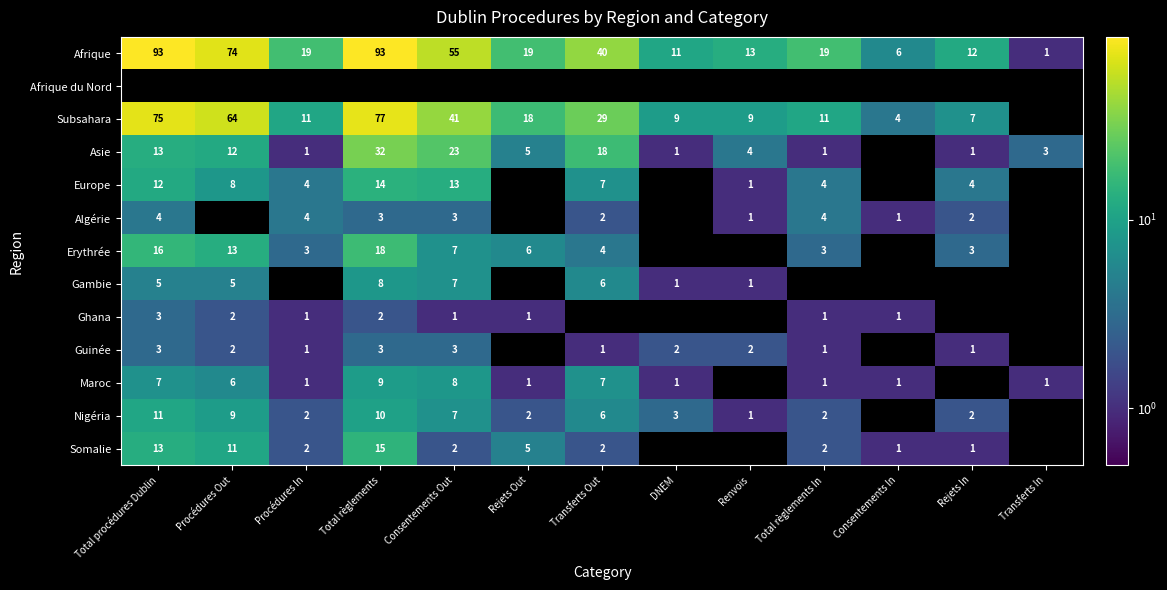

What is the sum of the Afrique values at Procédures In and Transferts Out?

59